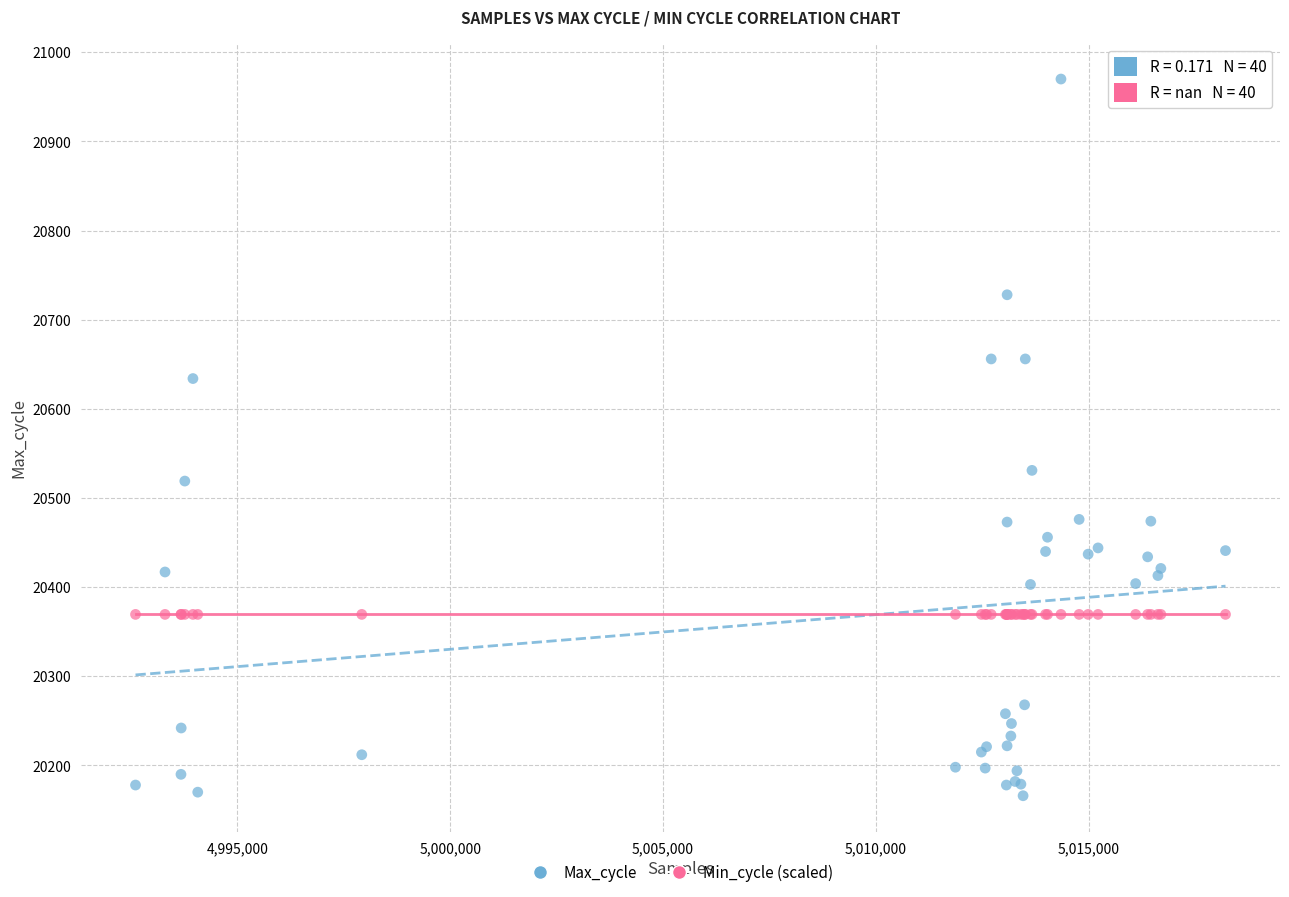

Across all series, what Y value is closest to 20568?

20531.0